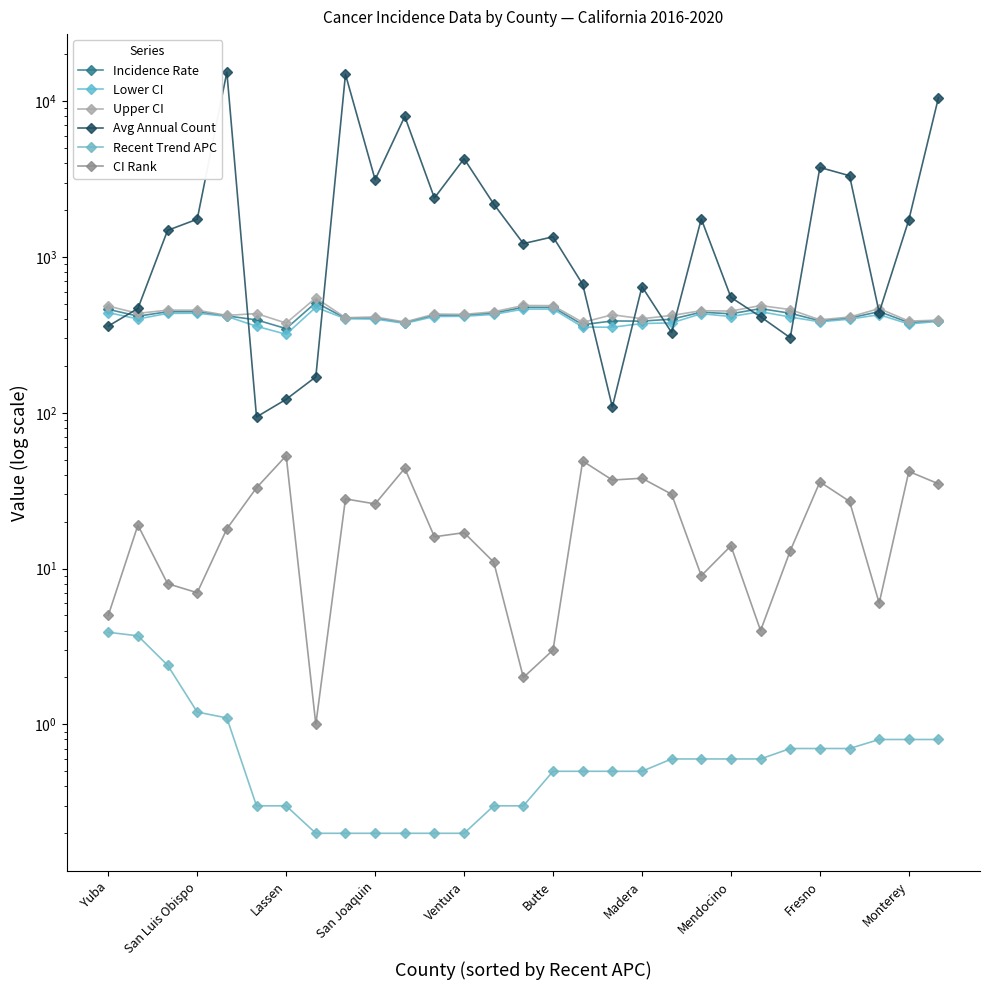

True or false: Lower CI and Recent Trend APC intersect in this chart.

False